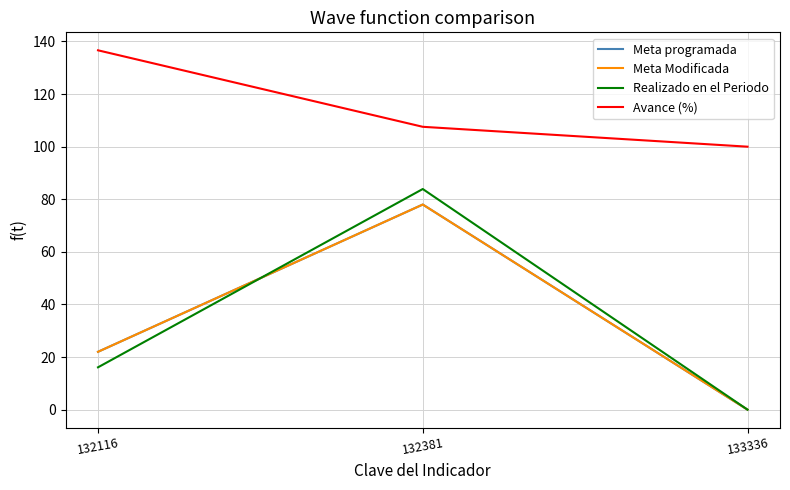

The value of Avance (%) at 132381 is 178.6. True or false?

False